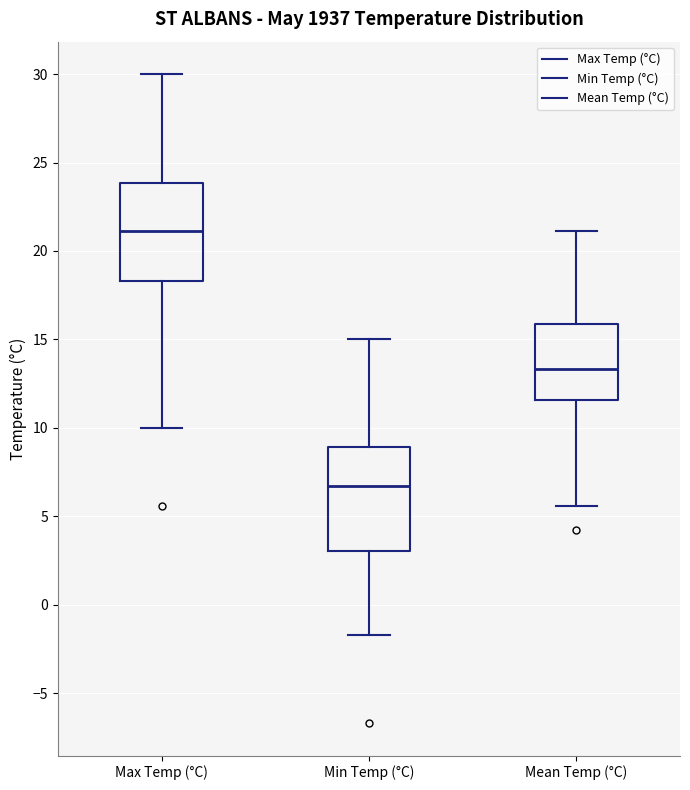

Reading left to right, read every box against the y-axis: the position of its median line, the range the box covers, and the ends of its whiskers. The values are not printed on the chart, so give them approximately, as read against the axis.

Max Temp (°C): median 21.0, box 18.5 to 24.0, whiskers 10.0 to 30.0
Min Temp (°C): median 6.5, box 3.0 to 9.0, whiskers -1.5 to 15.0
Mean Temp (°C): median 13.5, box 11.5 to 16.0, whiskers 5.5 to 21.0